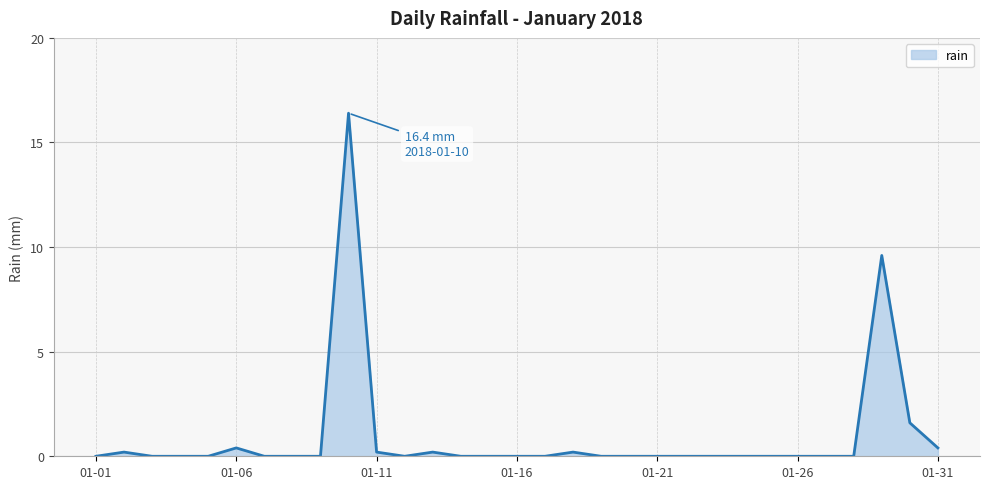

What is the greatest value displayed?

16.4